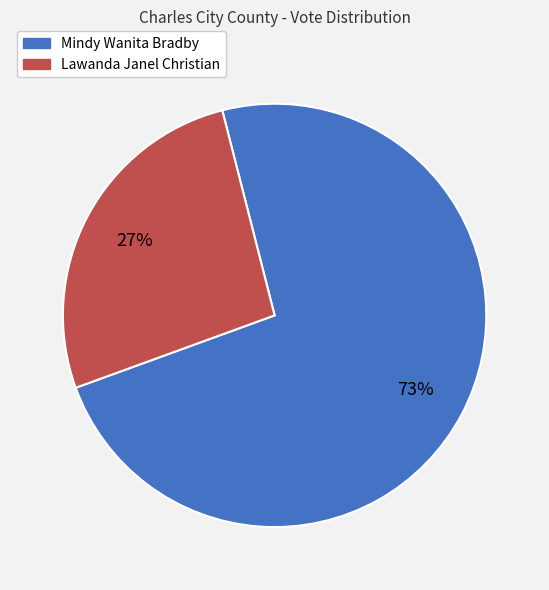

Combined, do Lawanda Janel Christian and Mindy Wanita Bradby account for over 50%?

Yes